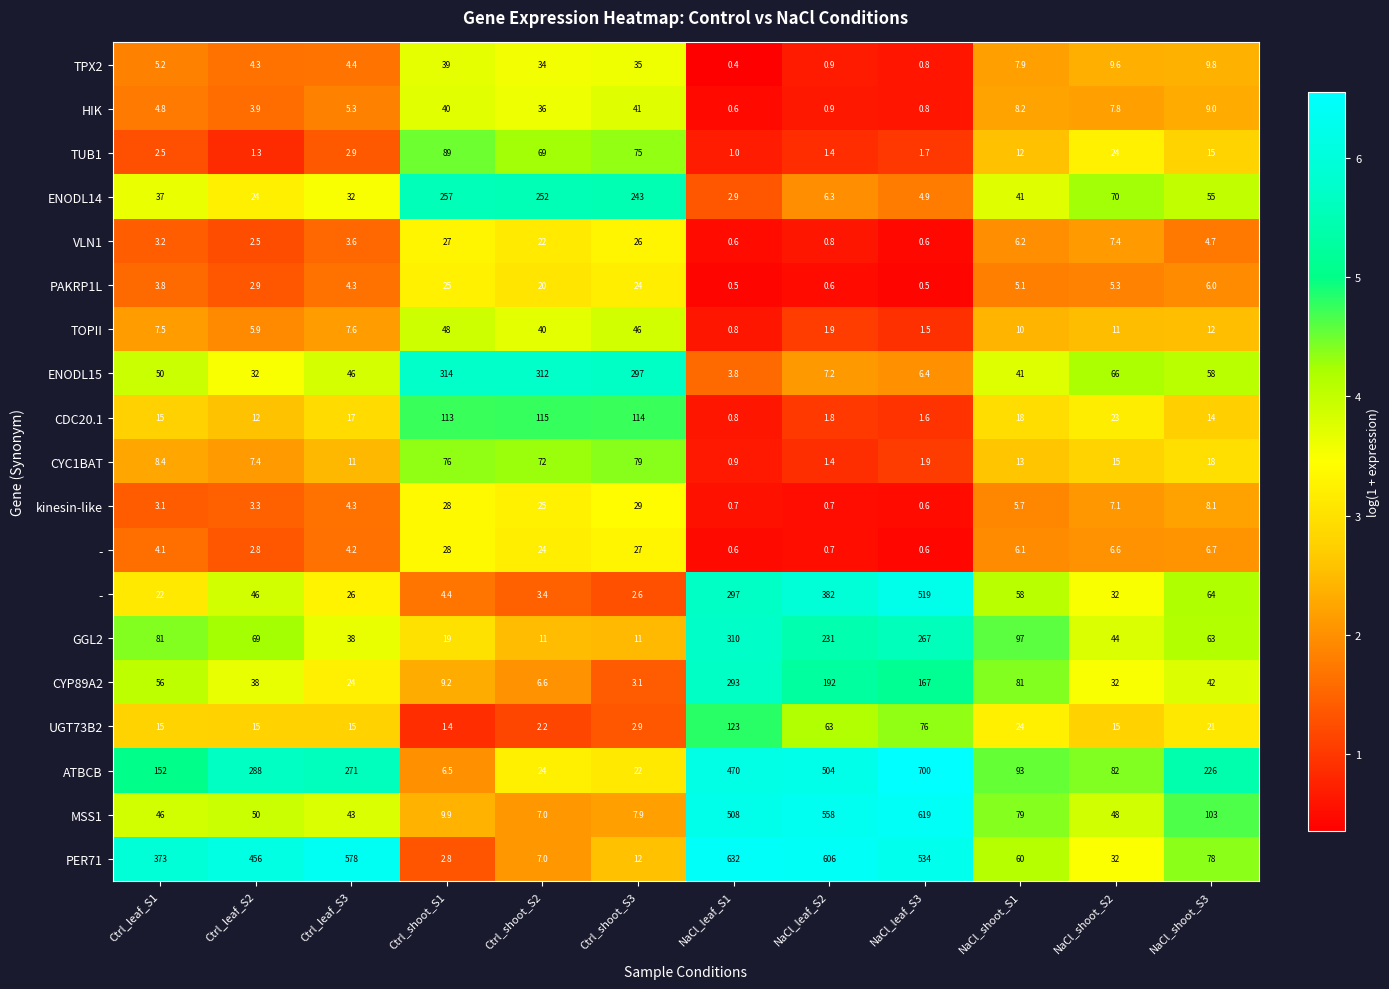

At how many categories does at least one series exceed 0?

12